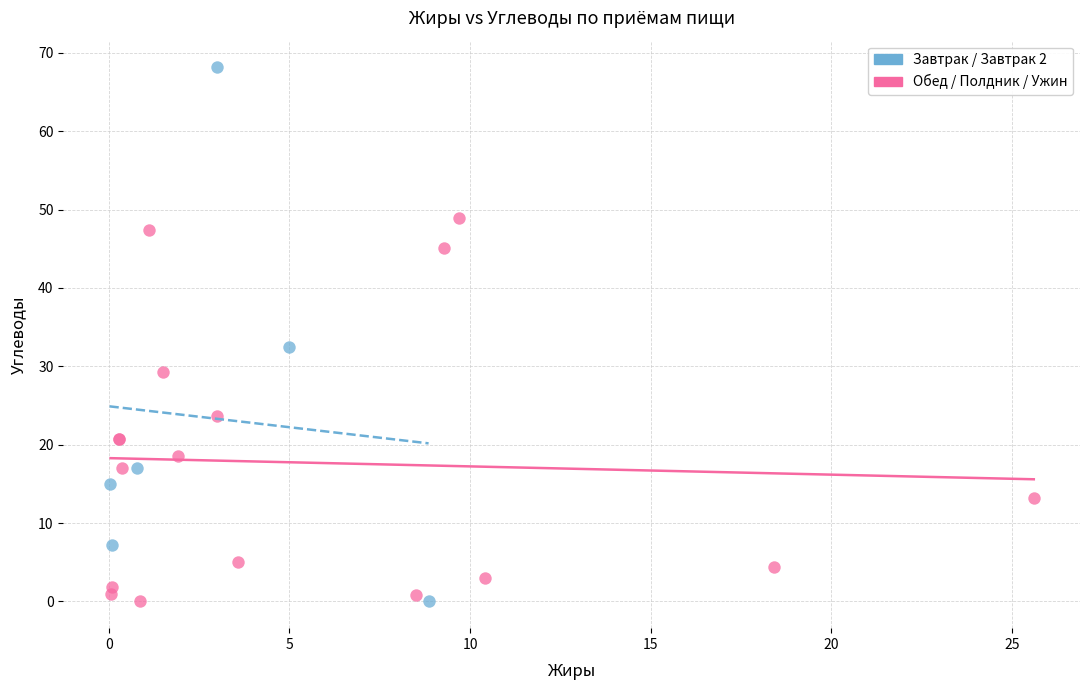

Which series contains the highest Y value?

Завтрак / Завтрак 2